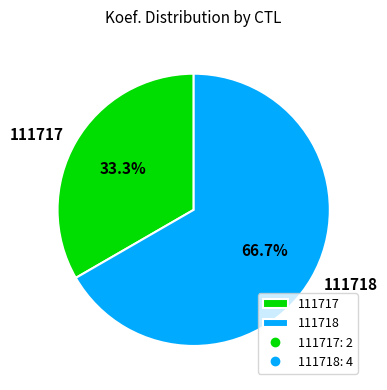

What percentage do 111717 and 111718 together represent?

100.0%